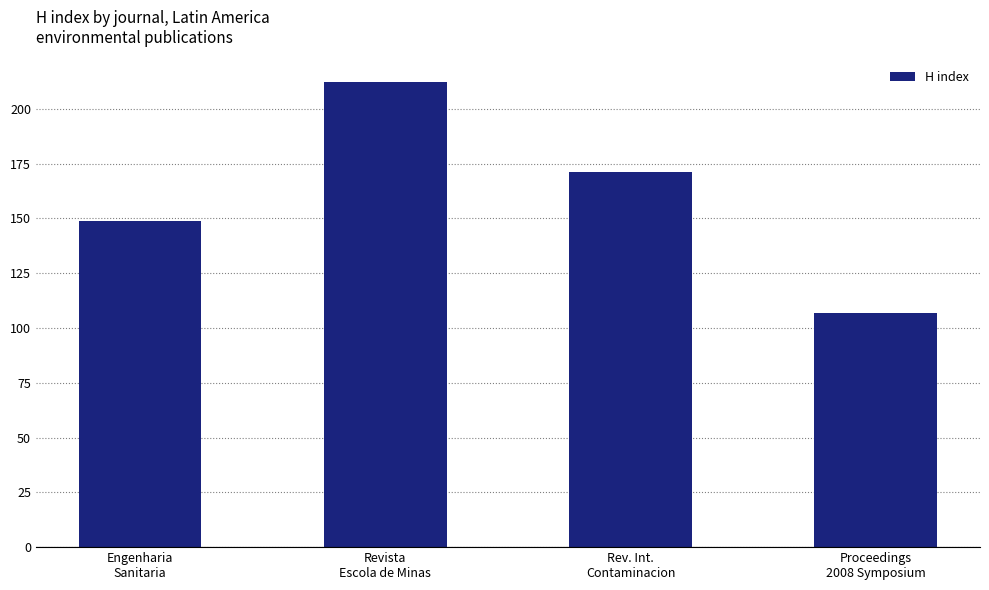

Rank the categories by value from highest to lowest.

Revista
Escola de Minas, Rev. Int.
Contaminacion, Engenharia
Sanitaria, Proceedings
2008 Symposium